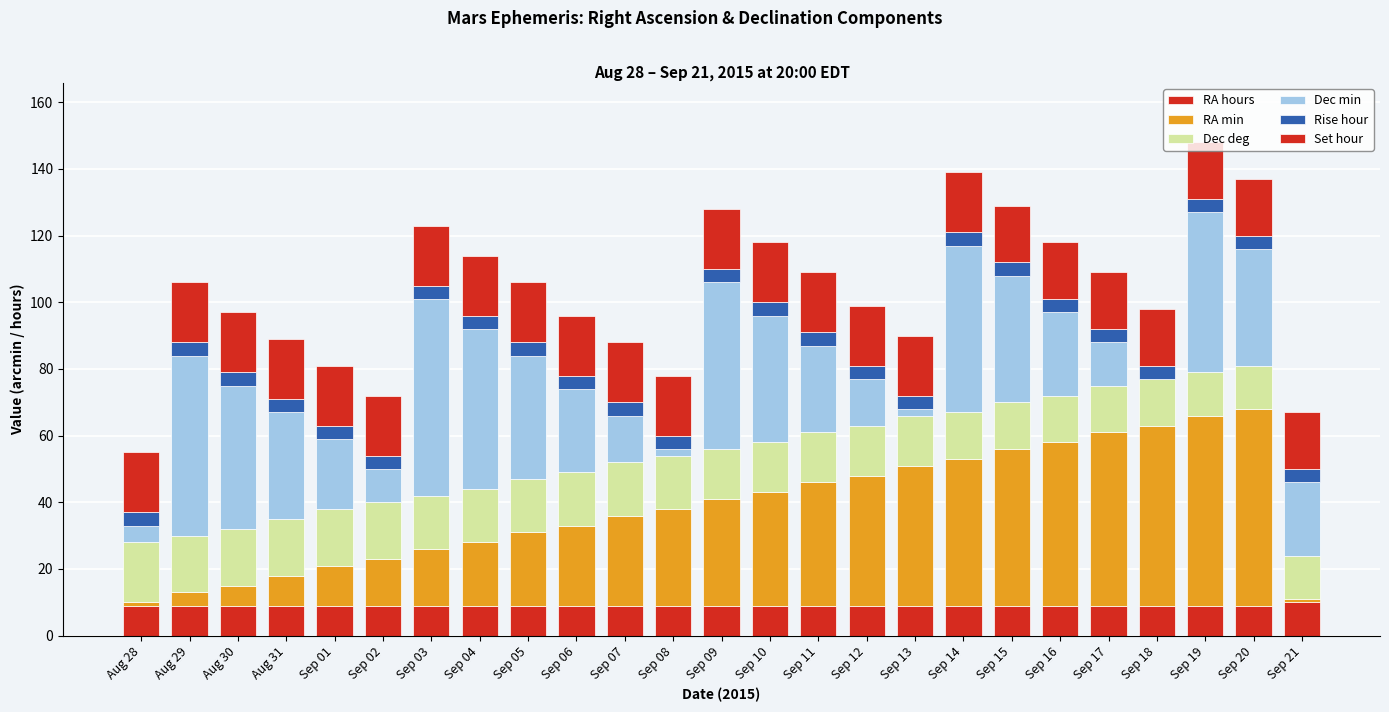

Which series changed the most between Sep 12 and Sep 13?

Dec min